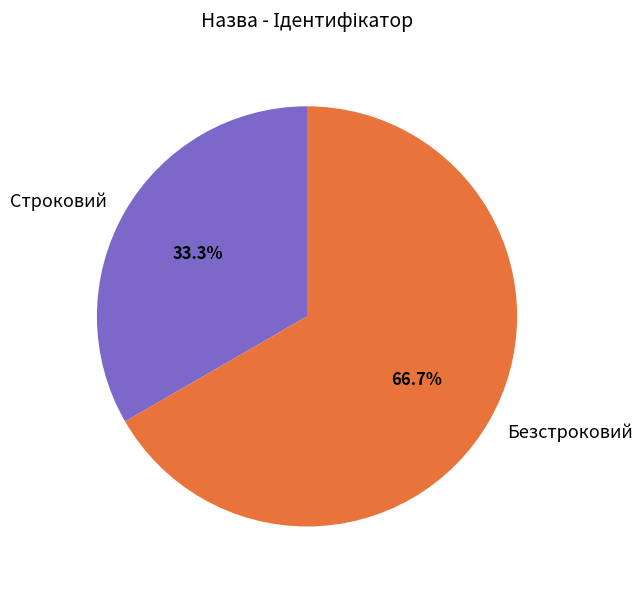

To the nearest percent, what is the difference between the Строковий and Безстроковий slice percentages?

33%